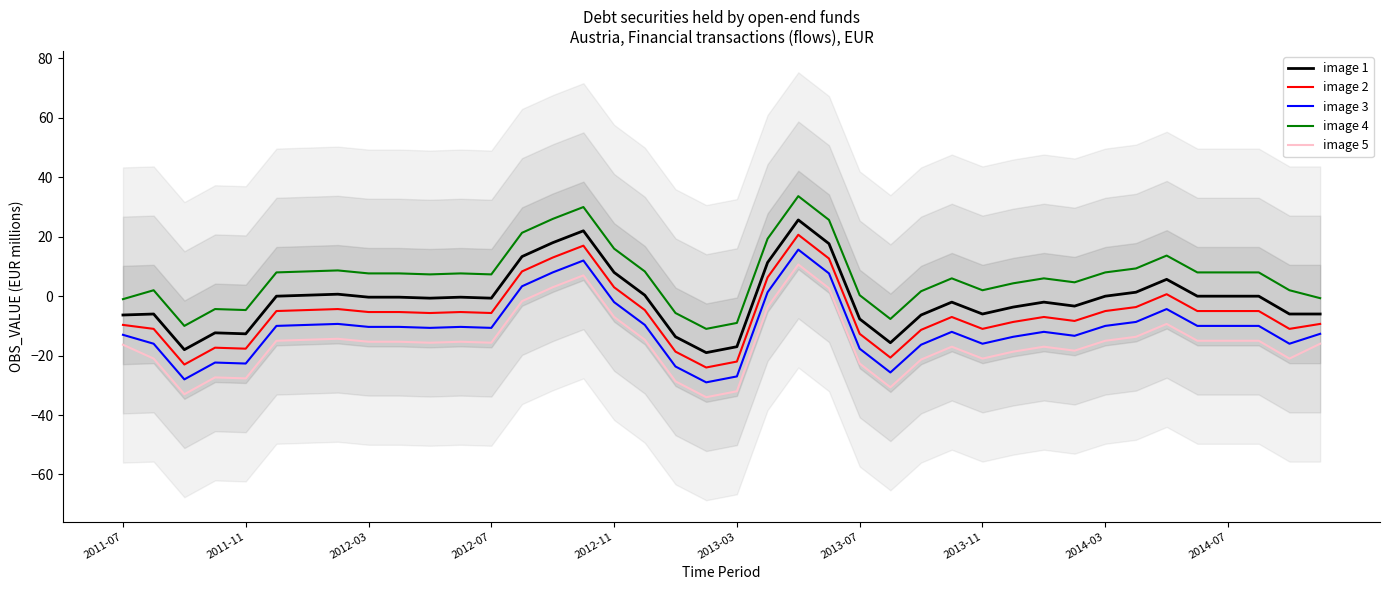

What is the difference between the maximum and minimum values in the OBS_VALUE series?

44.7